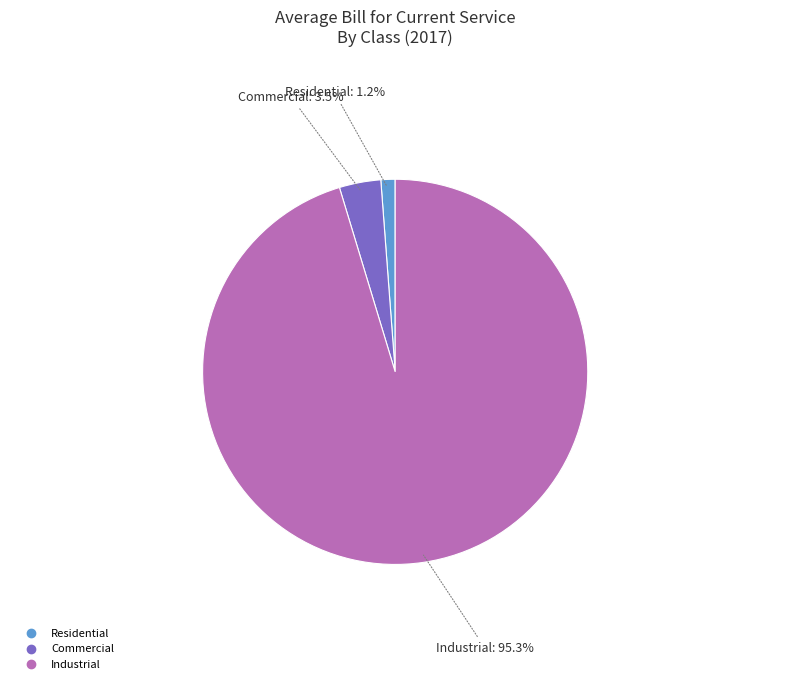

What is the total percentage of Commercial and Industrial?

98.8%